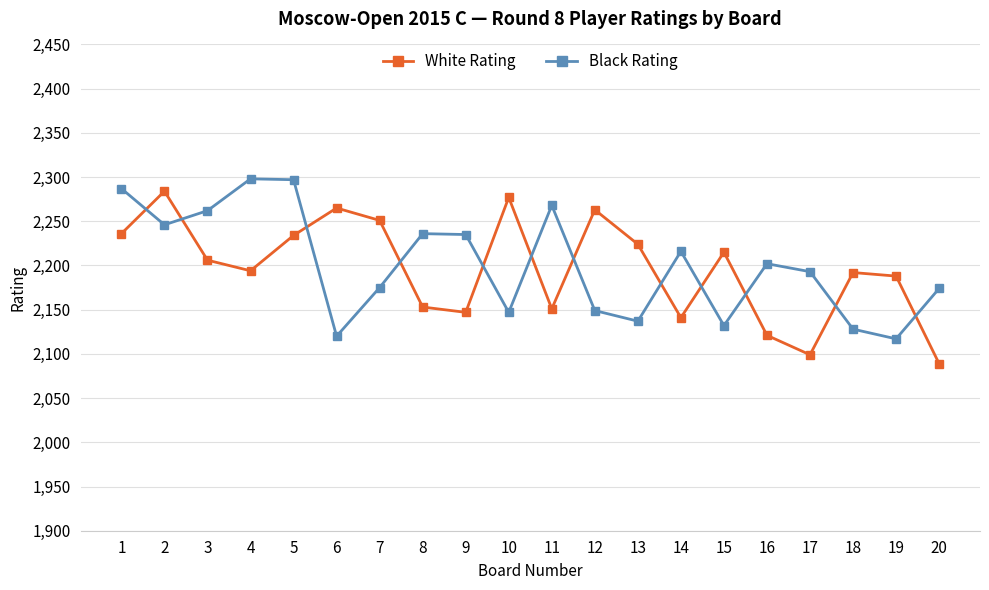

What is the difference between the second highest and second lowest values in the White Rating series?

178